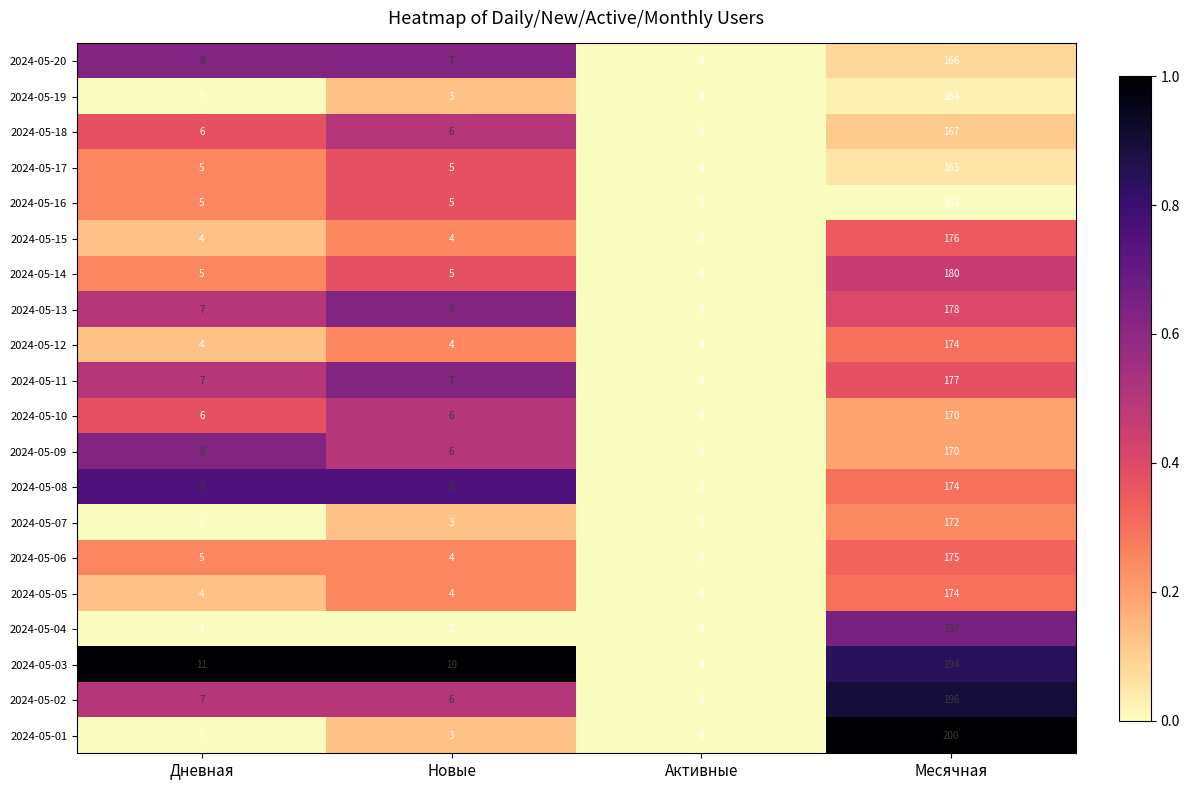

What is the sum of all 2024-05-01 values?

206